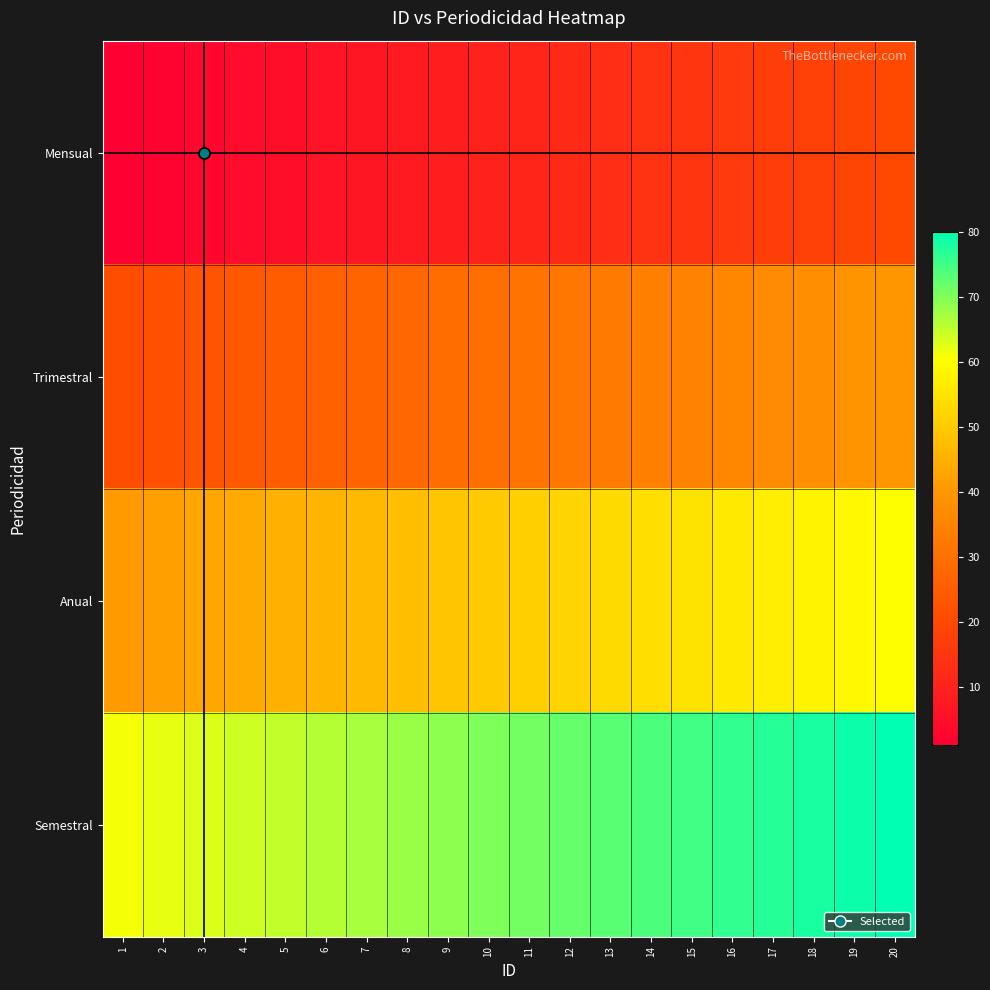

How many data points does each series have?

20